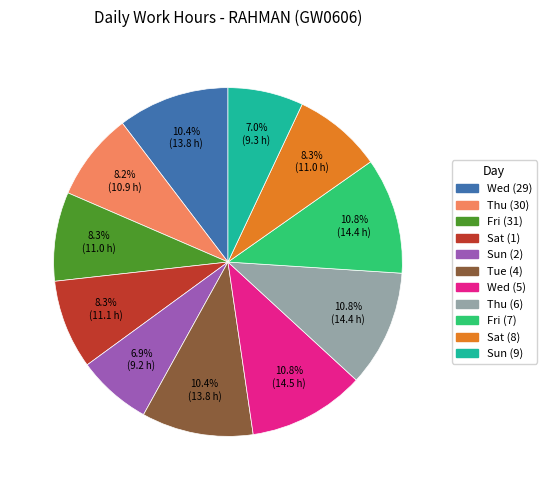

To the nearest percent, what is the difference between the largest and smallest slice percentages?

4%